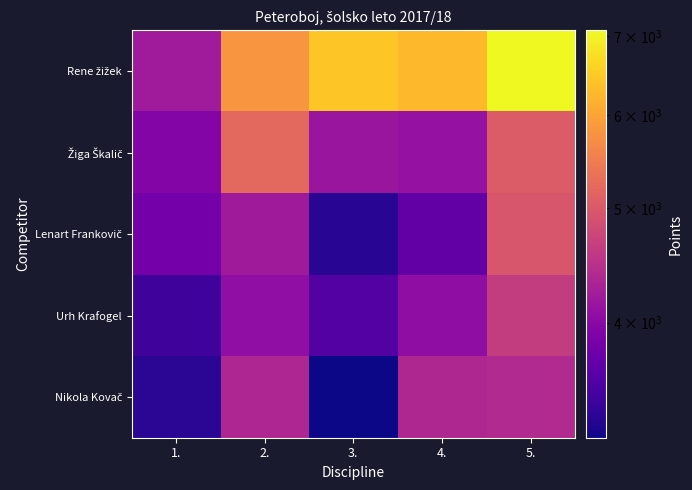

How many distinct data groups are displayed?

5